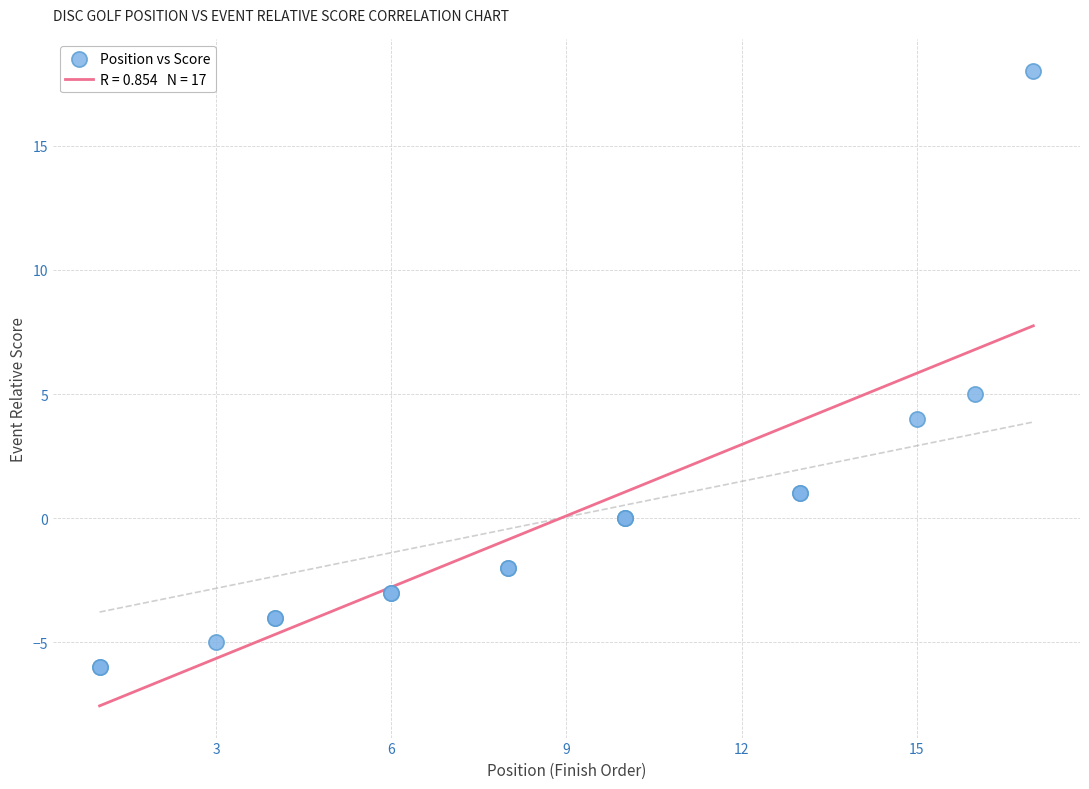

What Y value in the scatter plot is closest to 6?

5